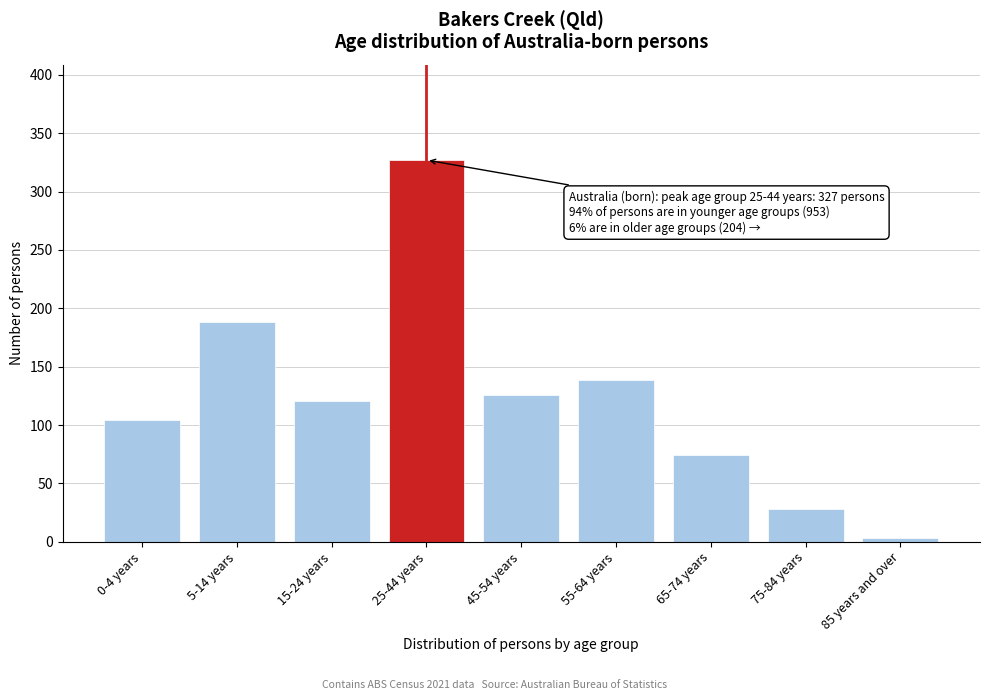

Reading left to right, what are all the values shown in this chart?

104	188	121	327	126	139	74	28	3